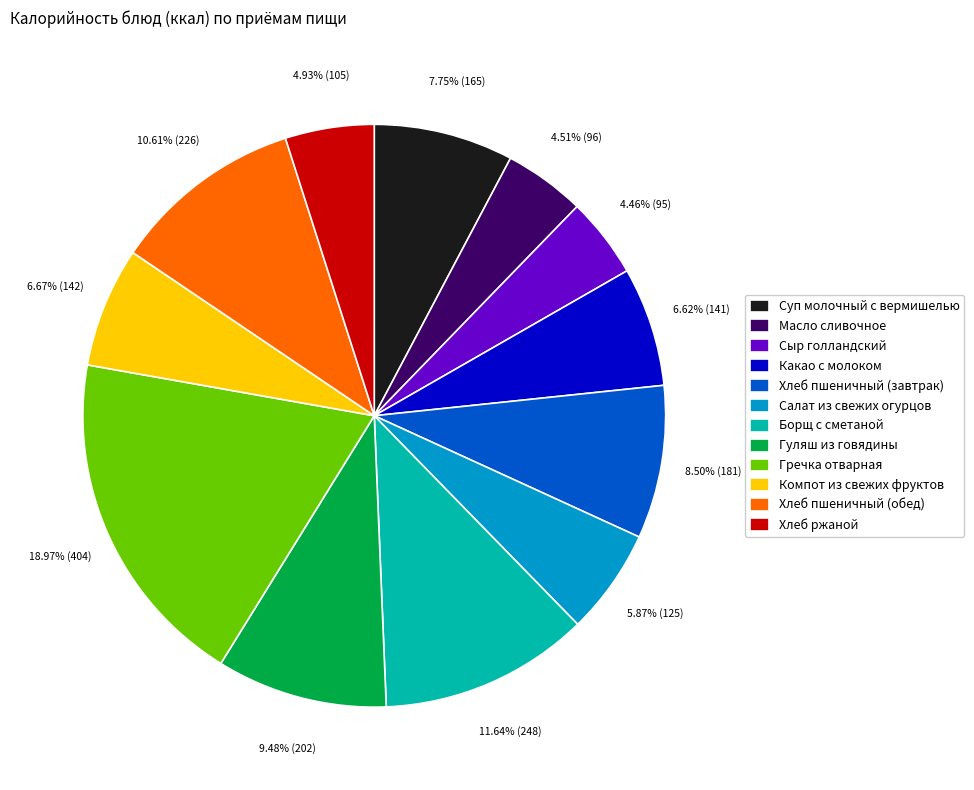

Does any single category account for the majority?

No